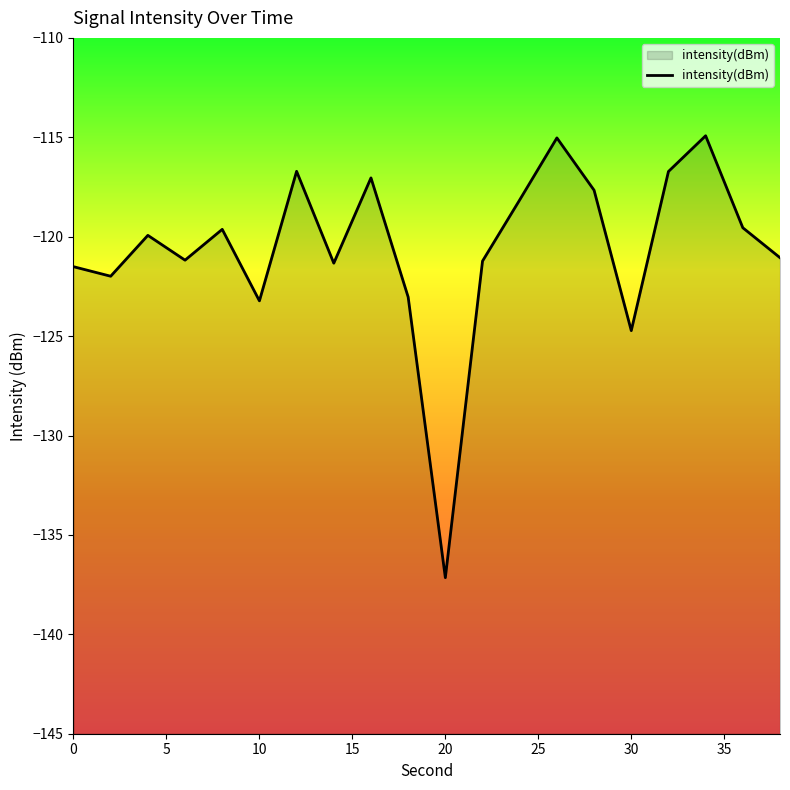

What is the difference between the maximum and minimum values?

22.2